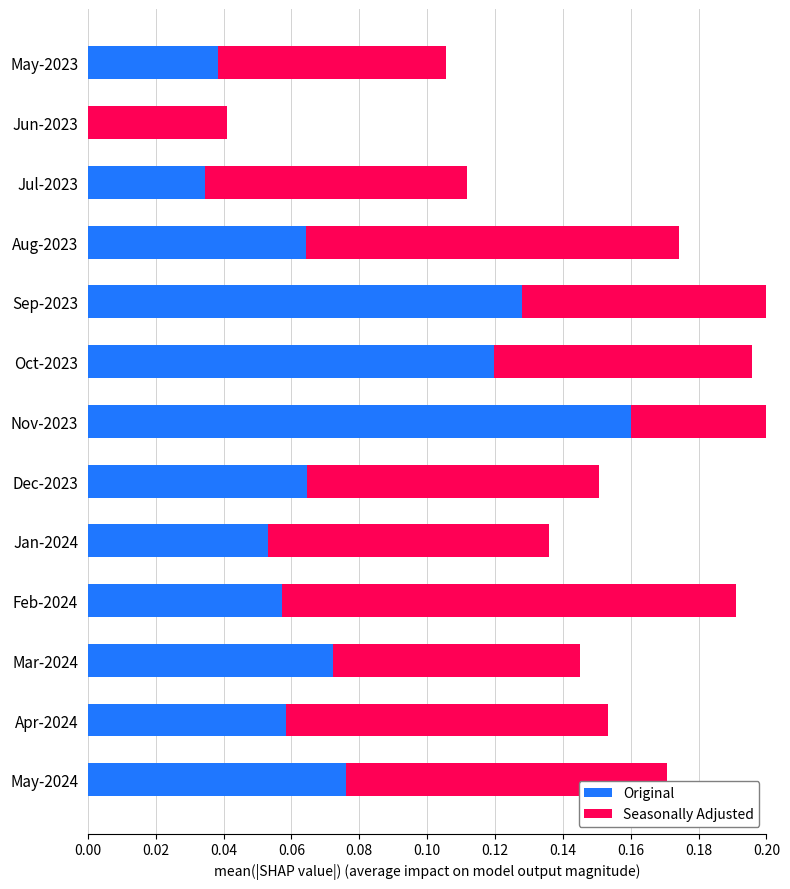

Rank the series by their maximum value, from lowest to highest.

Seasonally Adjusted, Original